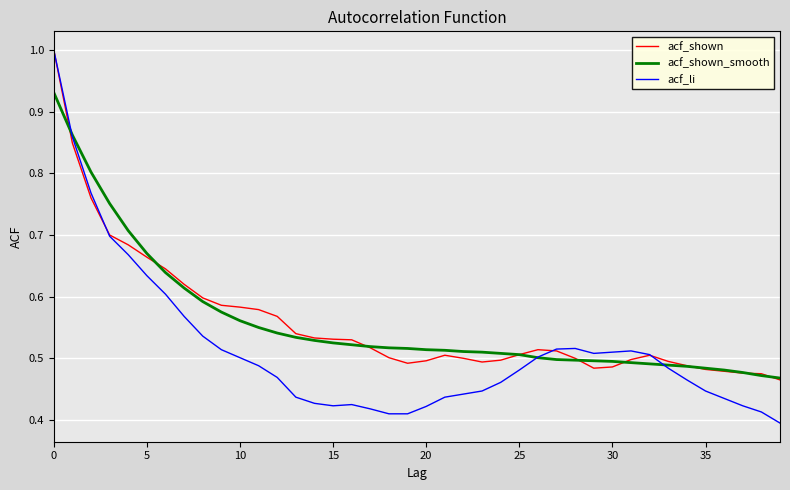

Which series has the largest range (max minus min)?

acf_li